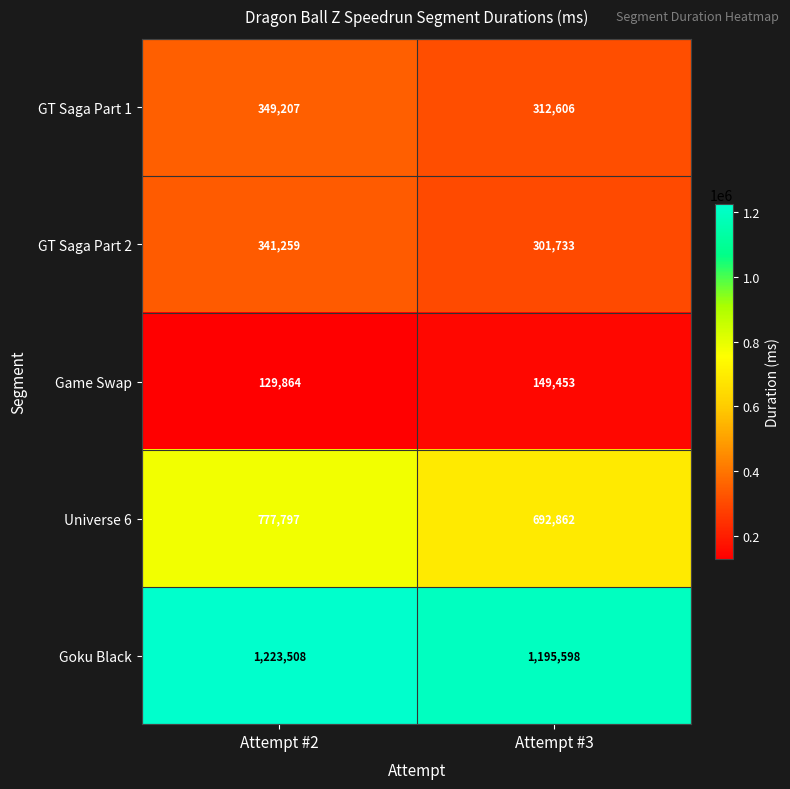

What is the difference between the highest and lowest values at Attempt #2?

1093644